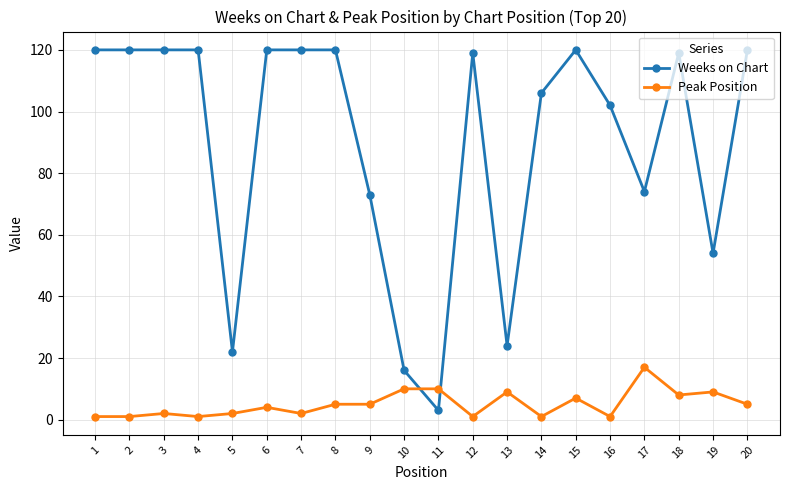

List the series in order of their peak value, lowest first.

Peak Position, Weeks on Chart